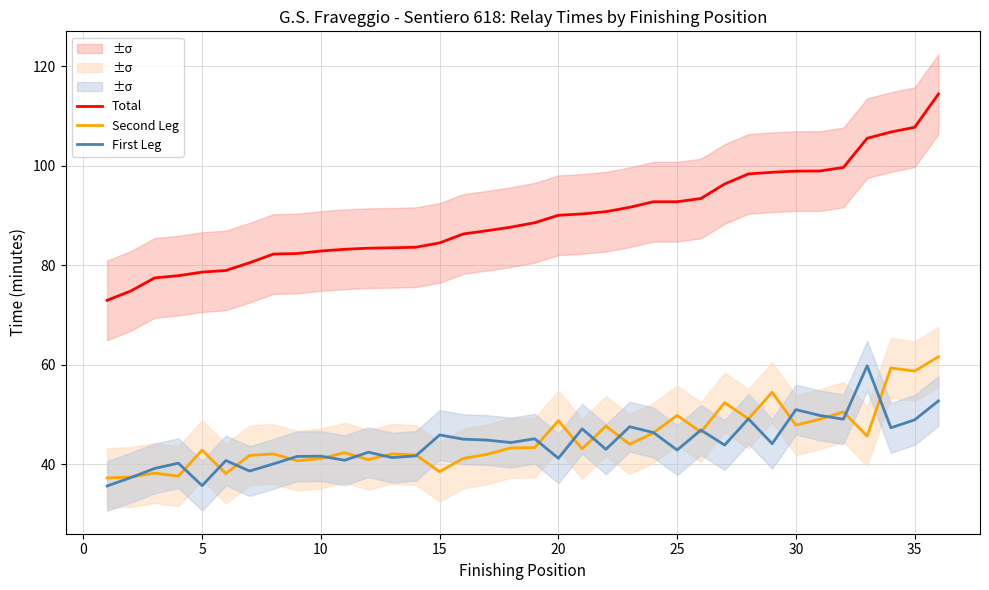

What is the minimum value for Total?

73.0